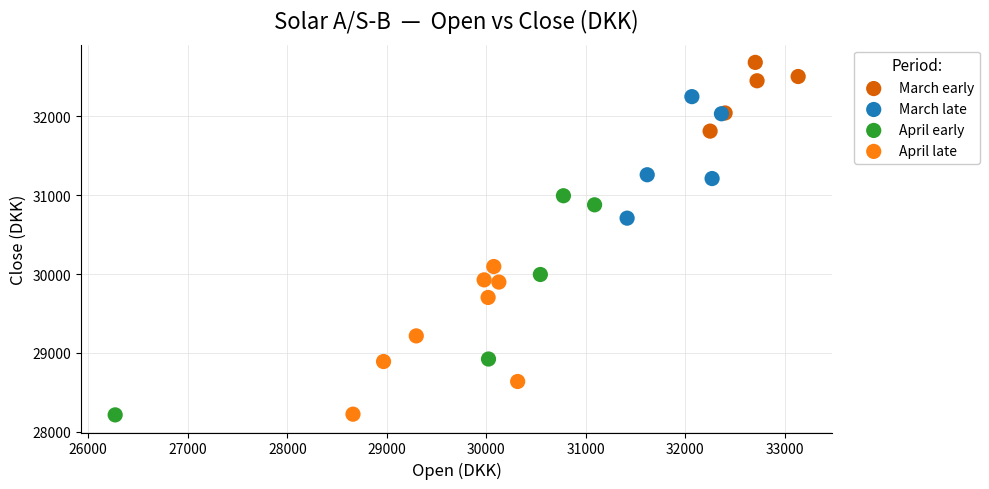

Which series contains the highest Y value?

March early